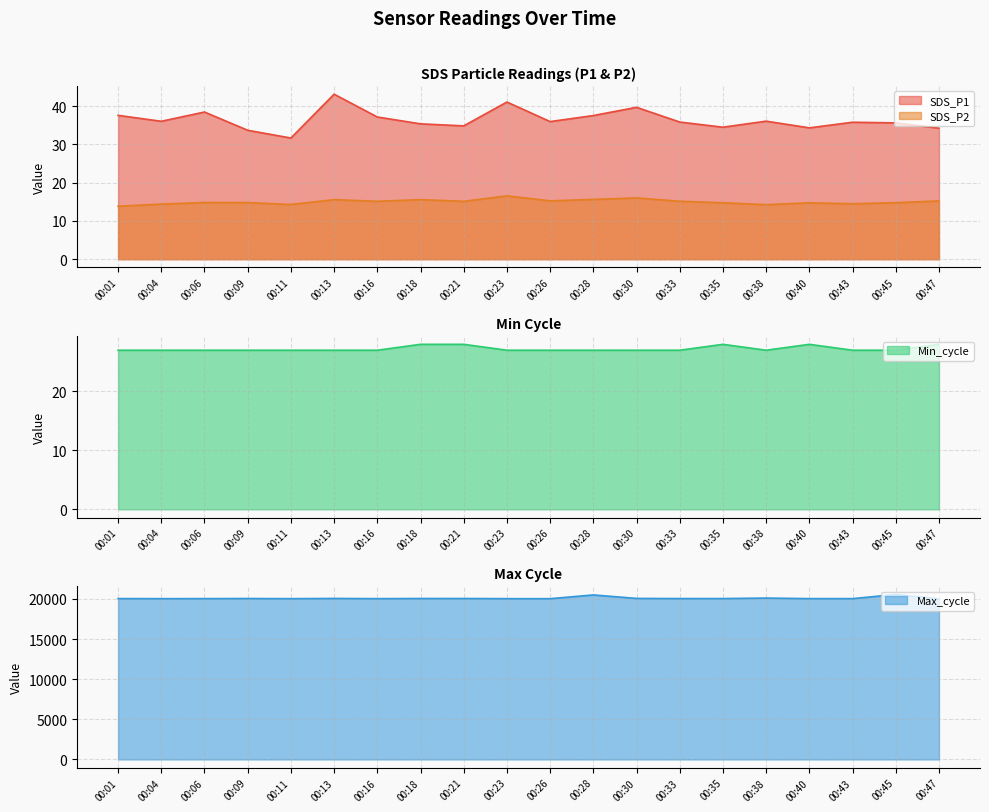

Where is SDS_P1 nearest to the value 37?

00:16